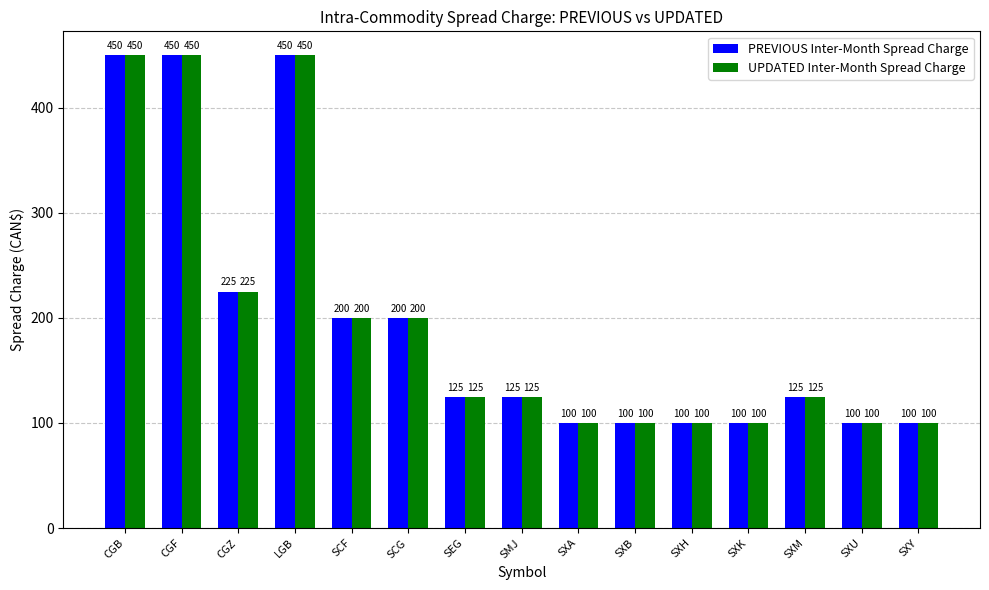

Reading left to right, list all the values displayed in this chart.

PREVIOUS Inter-Month Spread Charge: 450	450	225	450	200	200	125	125	100	100	100	100	125	100	100
UPDATED Inter-Month Spread Charge: 450	450	225	450	200	200	125	125	100	100	100	100	125	100	100